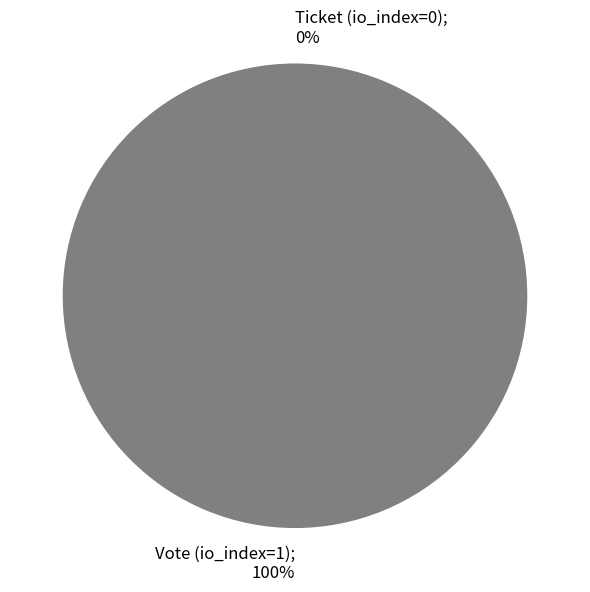

Is there any slice that represents more than half of the pie?

Yes